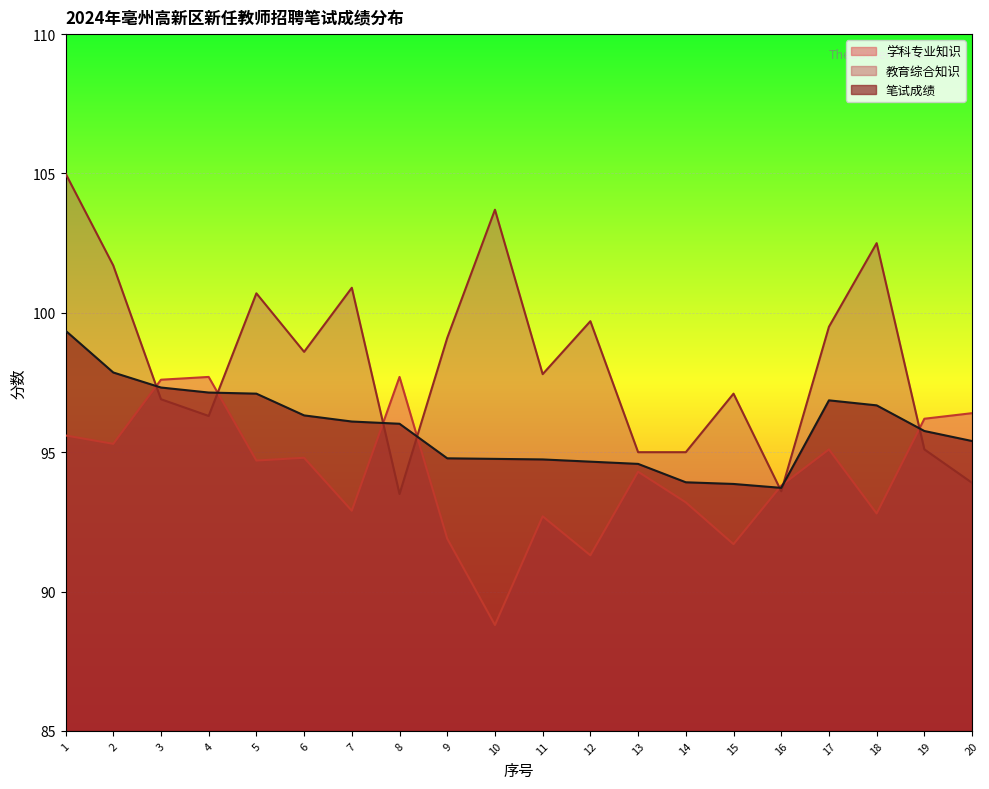

Reading left to right, extract all data points from this chart.

学科专业知识: 1=95.6	2=95.3	3=97.6	4=97.7	5=94.7	6=94.8	7=92.9	8=97.7	9=91.9	10=88.8	11=92.7	12=91.3	13=94.3	14=93.2	15=91.7	16=93.8	17=95.1	18=92.8	19=96.2	20=96.4
教育综合知识: 1=105.0	2=101.7	3=96.9	4=96.3	5=100.7	6=98.6	7=100.9	8=93.5	9=99.1	10=103.7	11=97.8	12=99.7	13=95.0	14=95.0	15=97.1	16=93.6	17=99.5	18=102.5	19=95.1	20=93.9
笔试成绩: 1=99.4	2=97.9	3=97.3	4=97.1	5=97.1	6=96.3	7=96.1	8=96.0	9=94.8	10=94.8	11=94.7	12=94.7	13=94.6	14=93.9	15=93.9	16=93.7	17=96.9	18=96.7	19=95.8	20=95.4